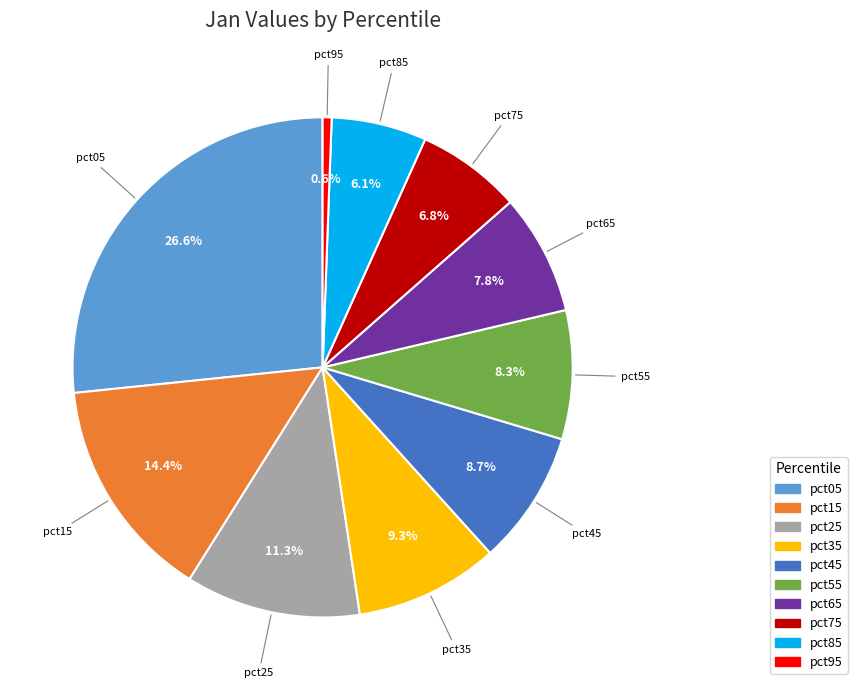

How many slices are in this pie chart?

10